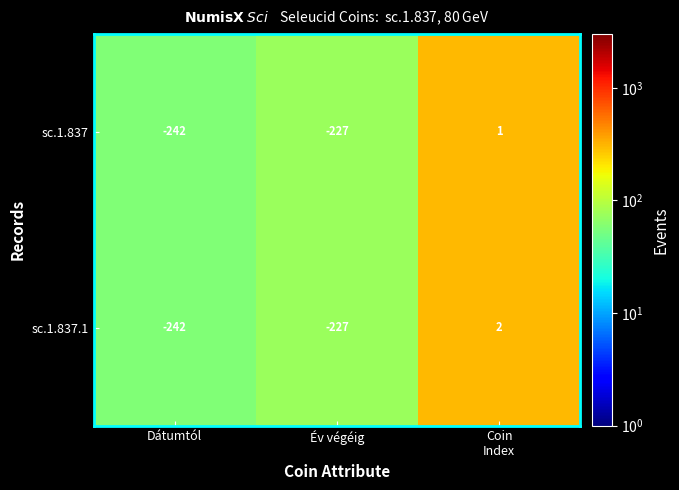

Which label corresponds to the largest value in the chart?

Coin
Index